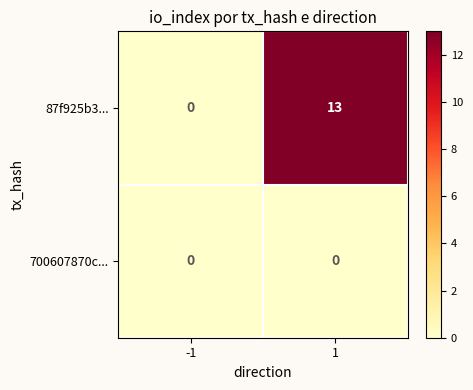

List the labels in order of 87f925b3... value, smallest first.

-1, 1